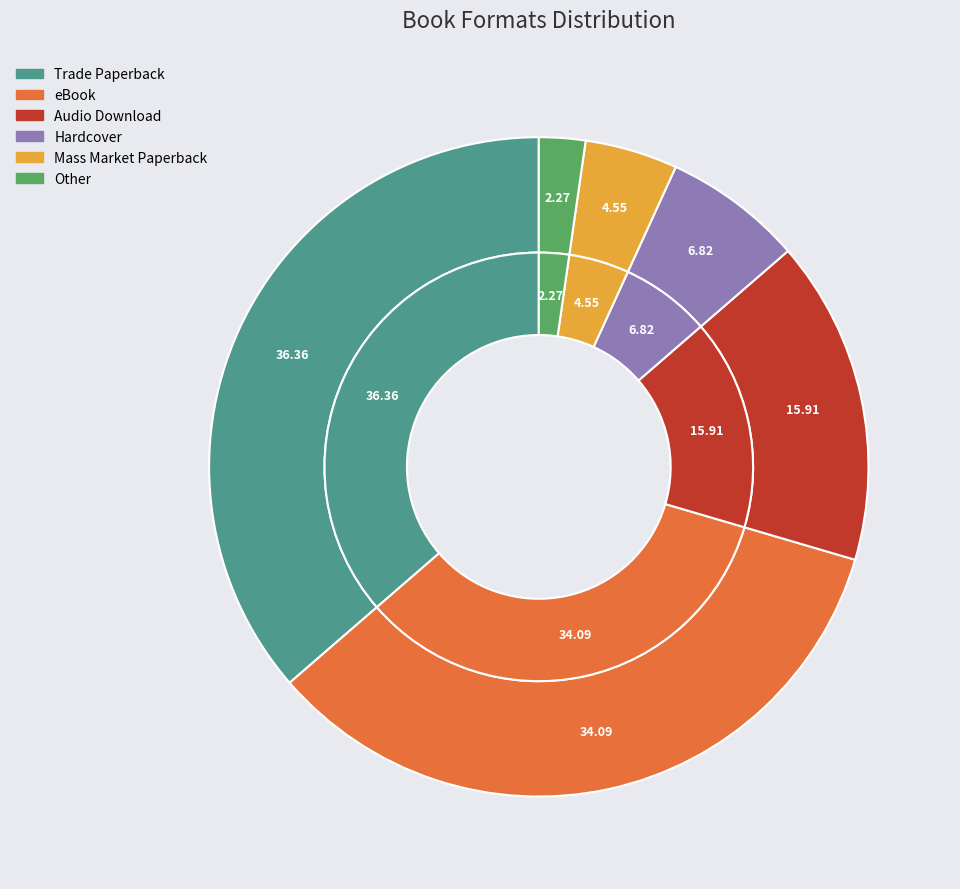

To the nearest percent, what portion does eBook represent?

34%